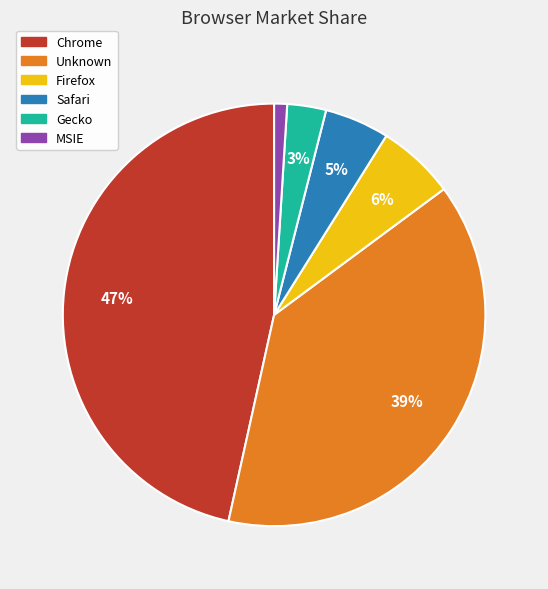

Does any single category account for the majority?

No